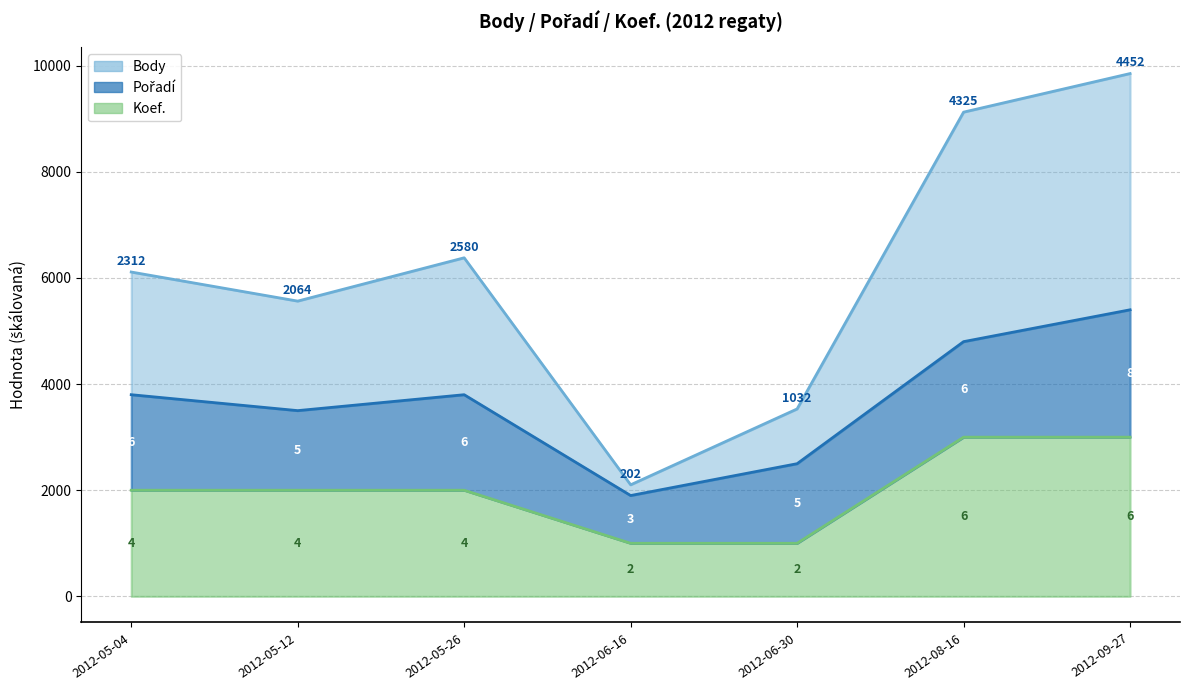

At which category does Body reach its first local valley?

2012-05-12